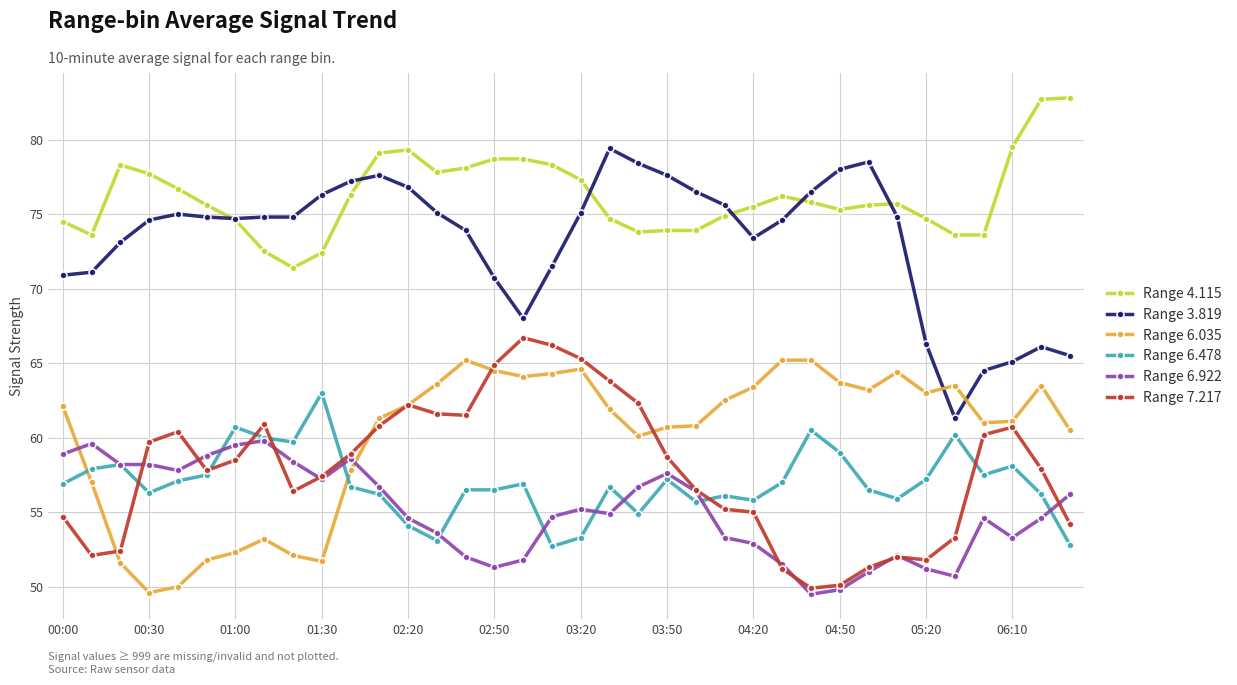

True or false: Range 6.478 and Range 4.115 intersect in this chart.

False